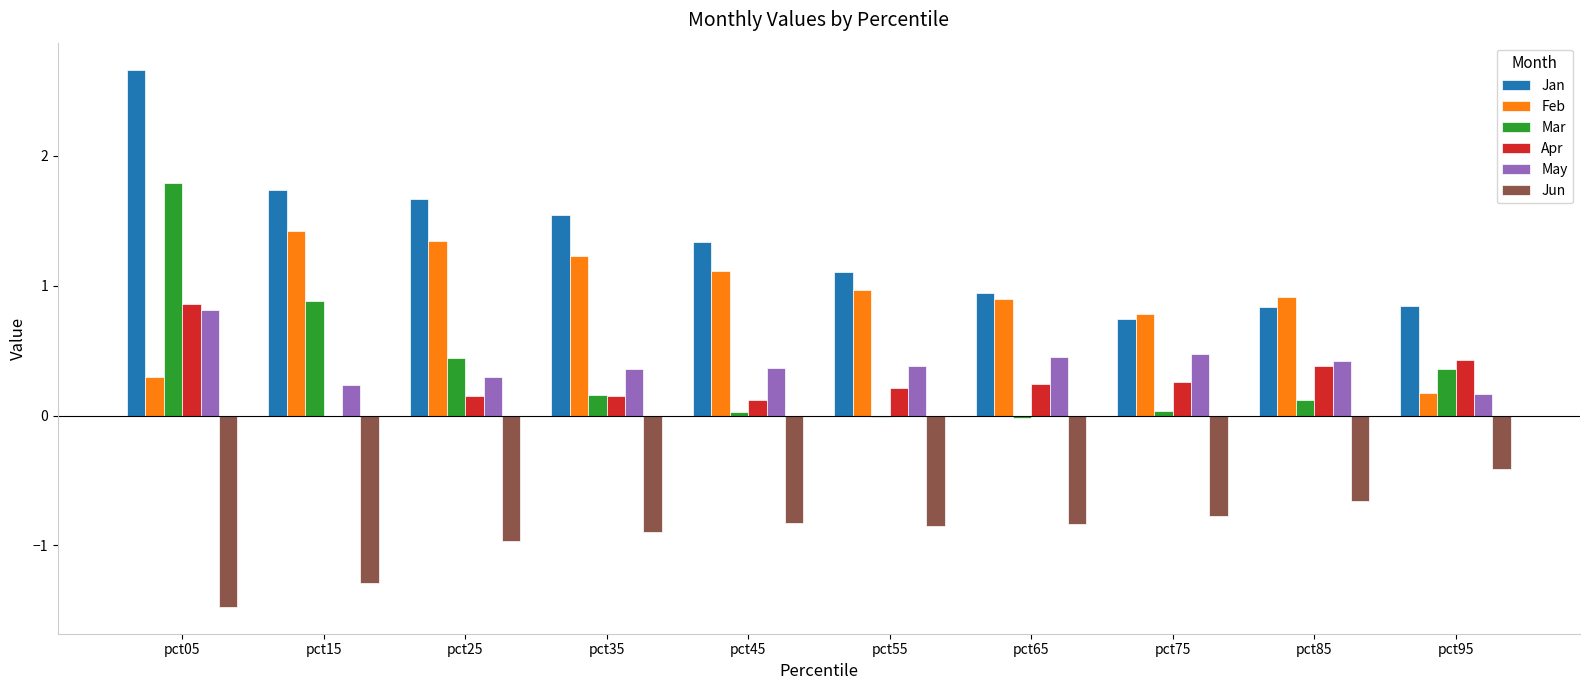

True or false: Jun has a value of -1.4 at pct65.

False